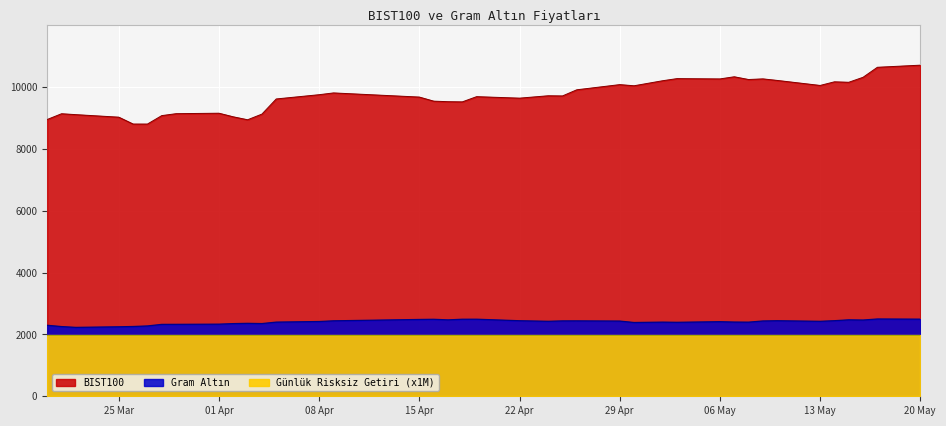

What is the difference between the maximum and minimum values in the Gram Altın series?

271.6